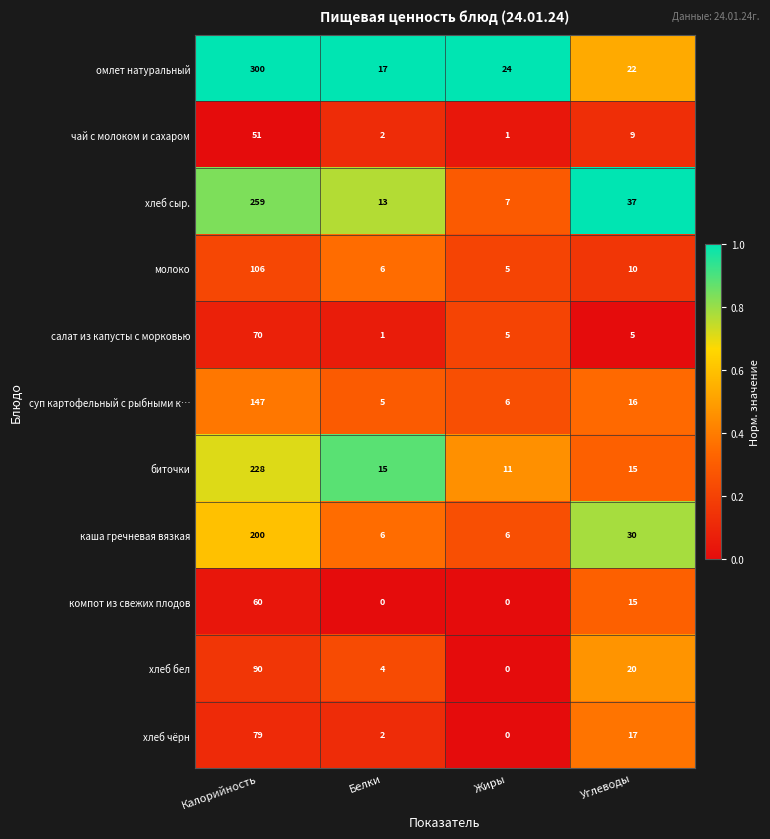

What is the difference between the highest and lowest values at Жиры?

24